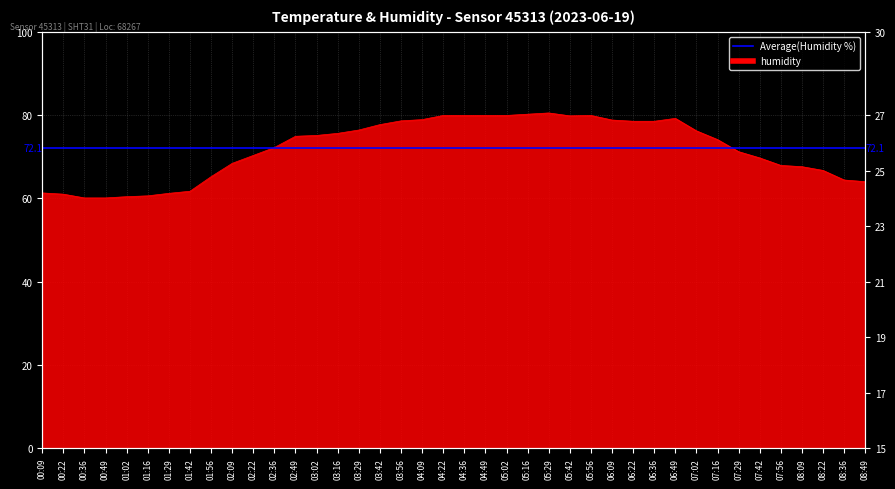

What is the difference between the maximum and minimum values in the humidity series?

20.4